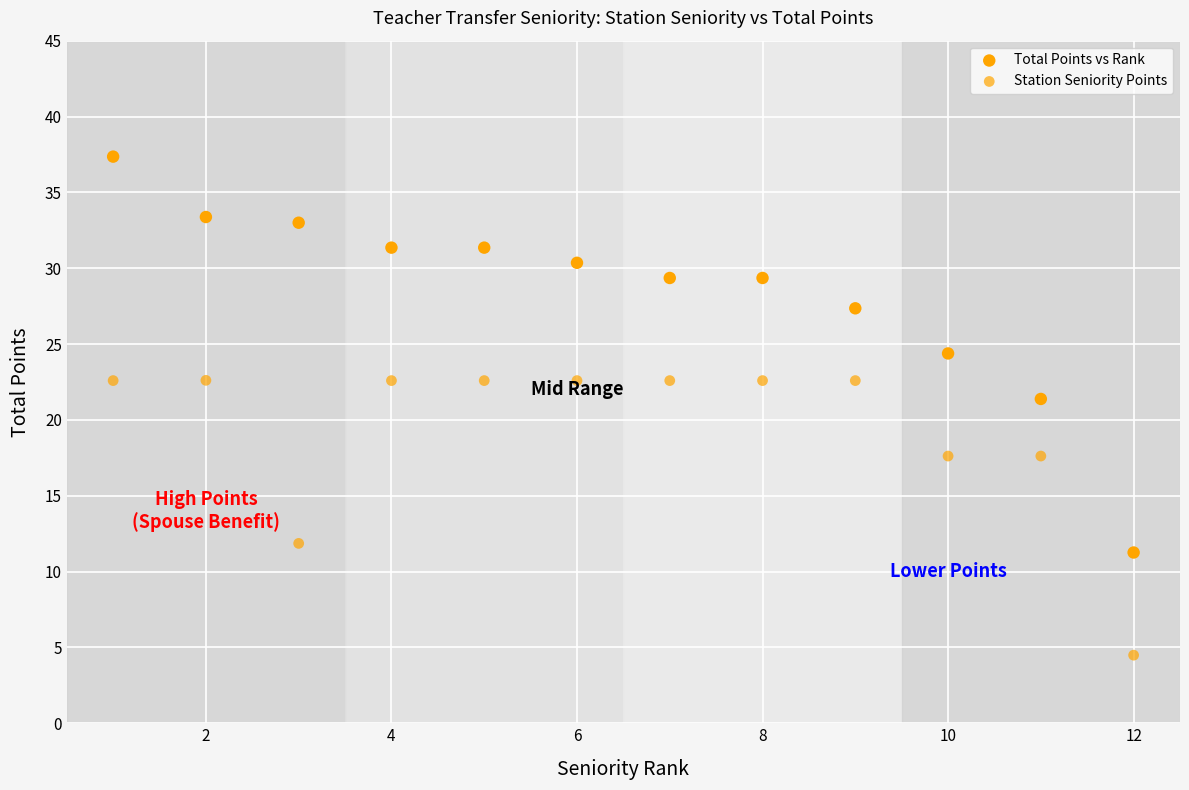

How many data points are displayed?

24